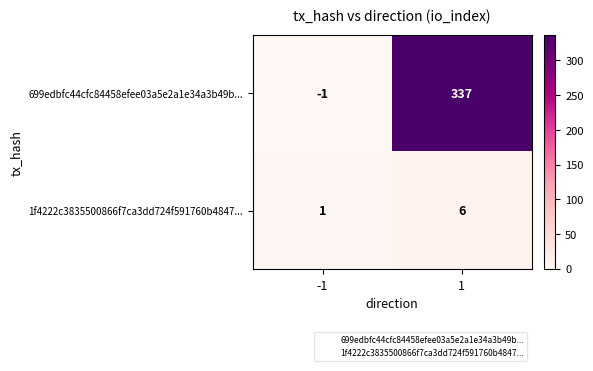

What is the sum of the 699edbfc44cfc84458efee03a5e2a1e34a3b49b... values at 1 and -1?

336